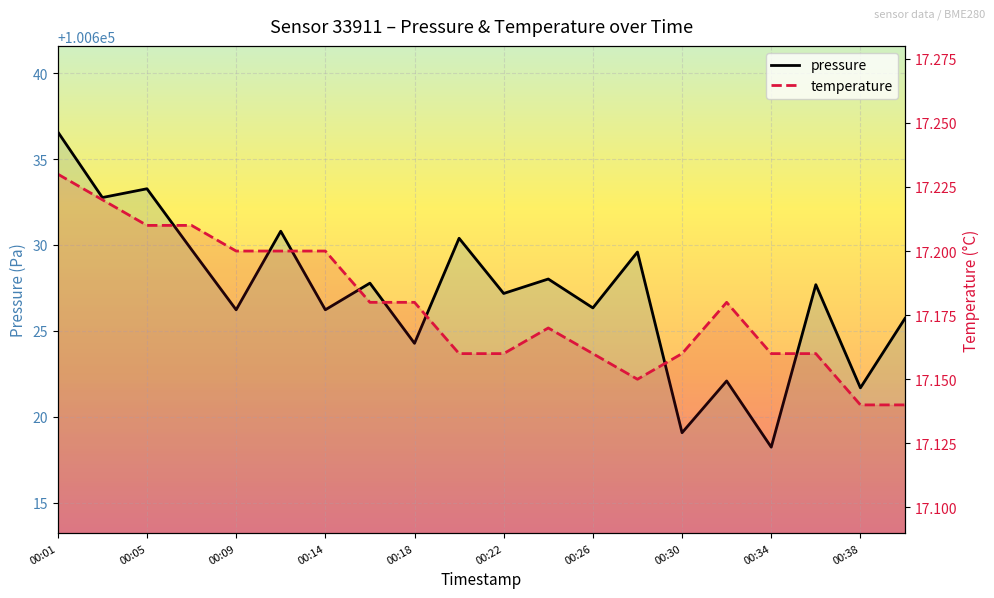

True or false: pressure and temperature cross at least once.

False